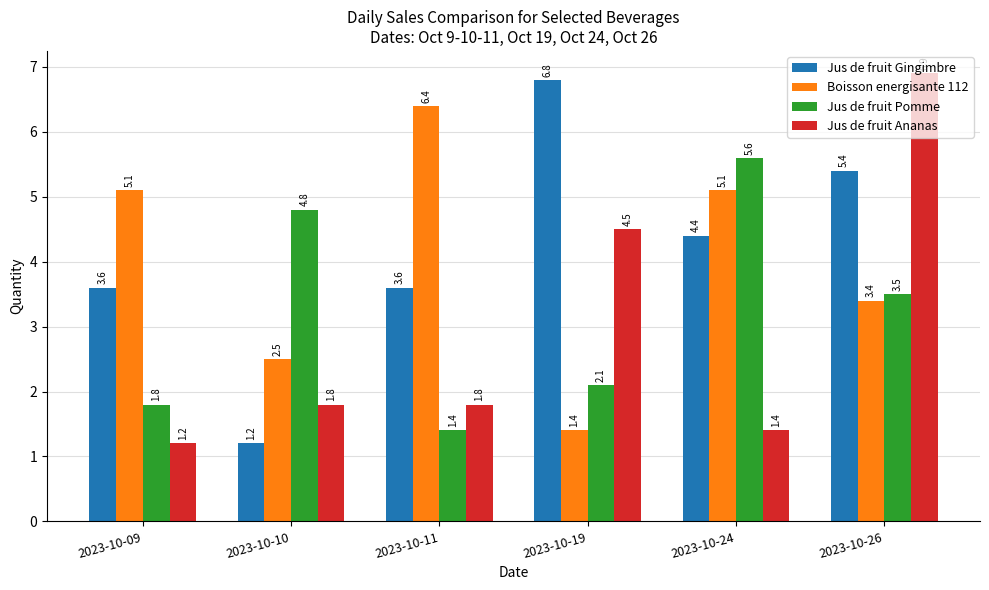

What is the difference between the second highest and minimum values in the Jus de fruit Pomme series?

3.4